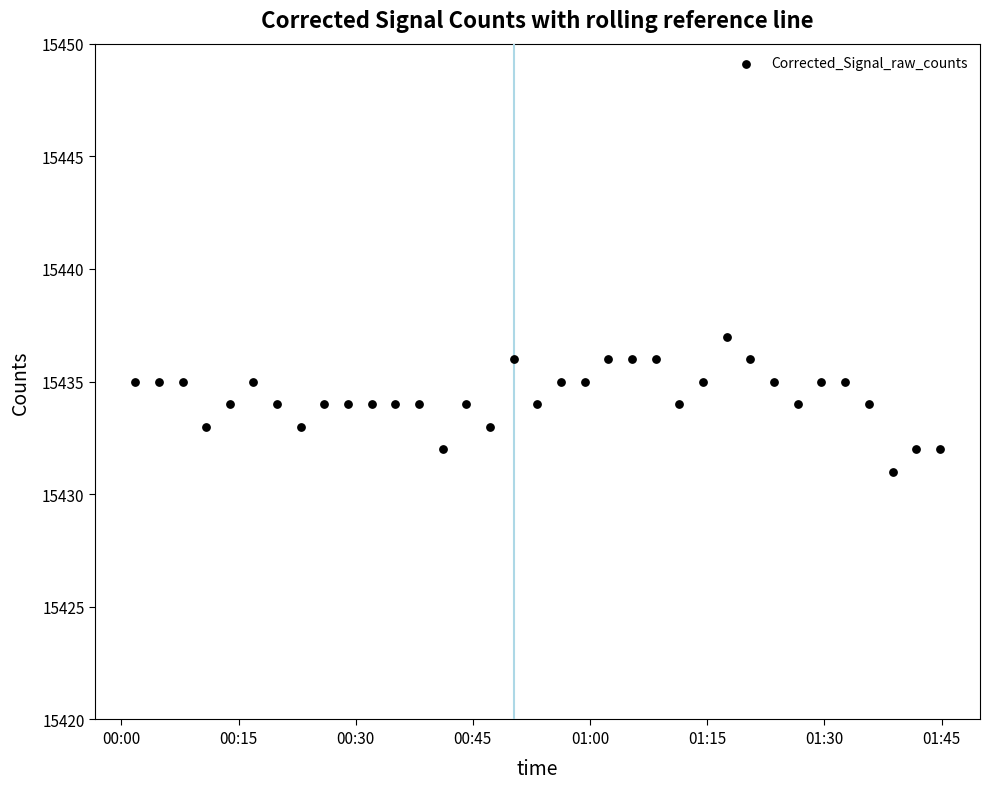

What is the range of Y values (max minus min)?

6